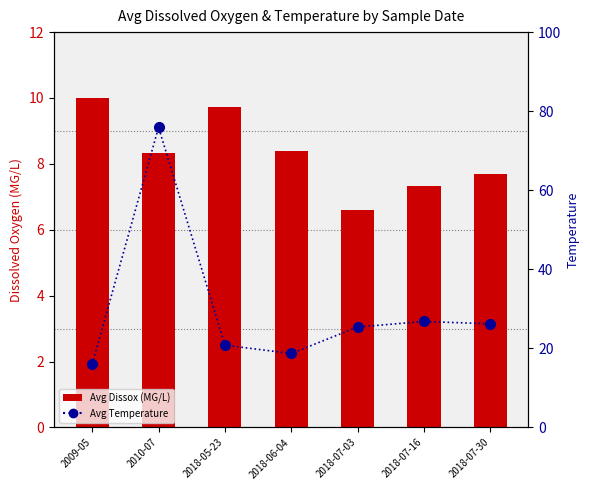

Which category has the highest value in the Avg Temperature series?

2010-07